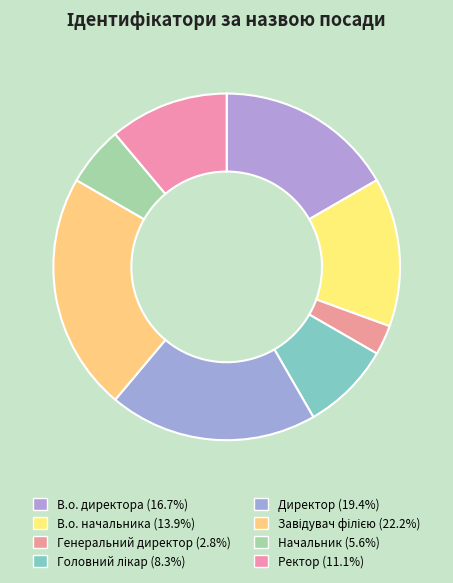

How many slices are in this pie chart?

8